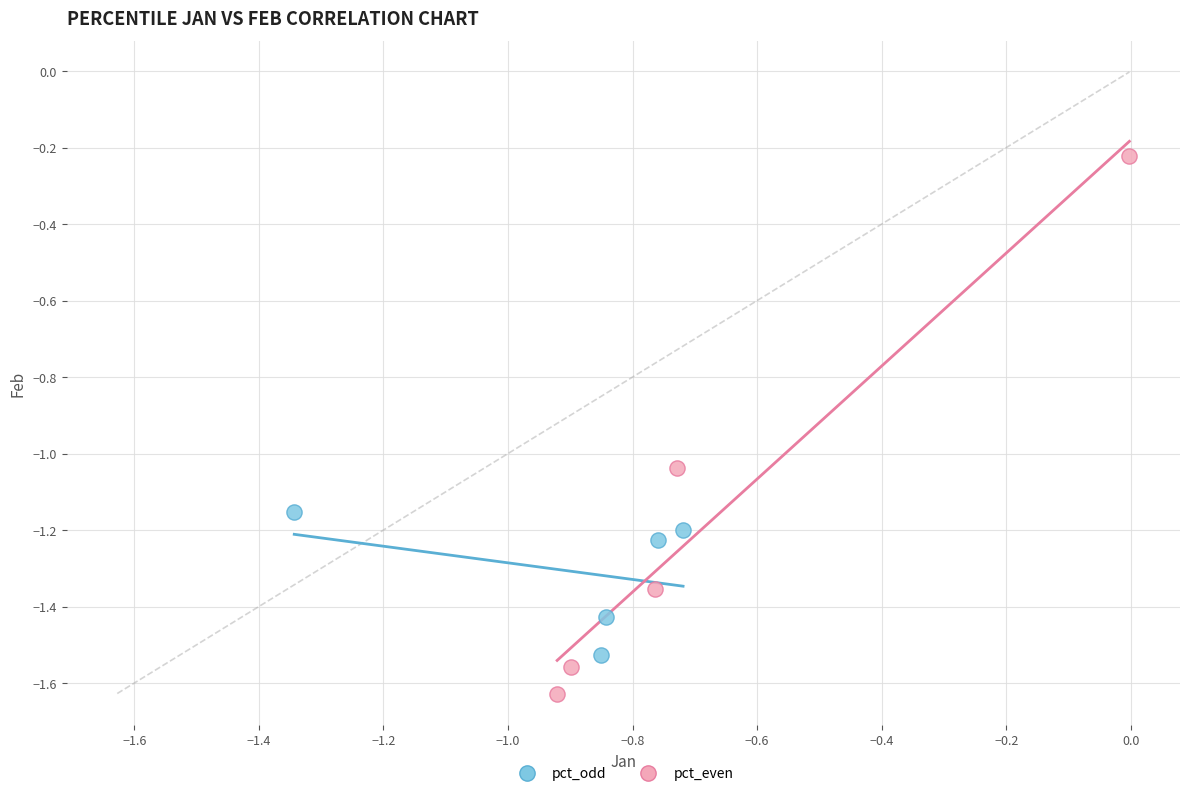

What are all the series names shown in the legend?

pct_odd, pct_even